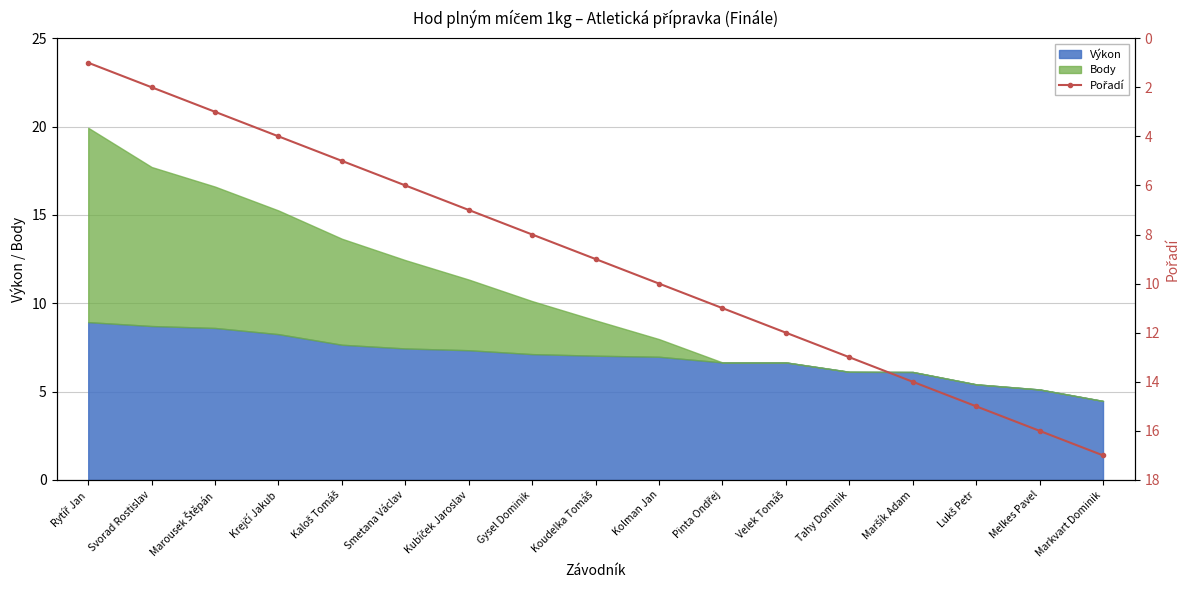

True or false: the data has more than 1 interior local peaks.

False